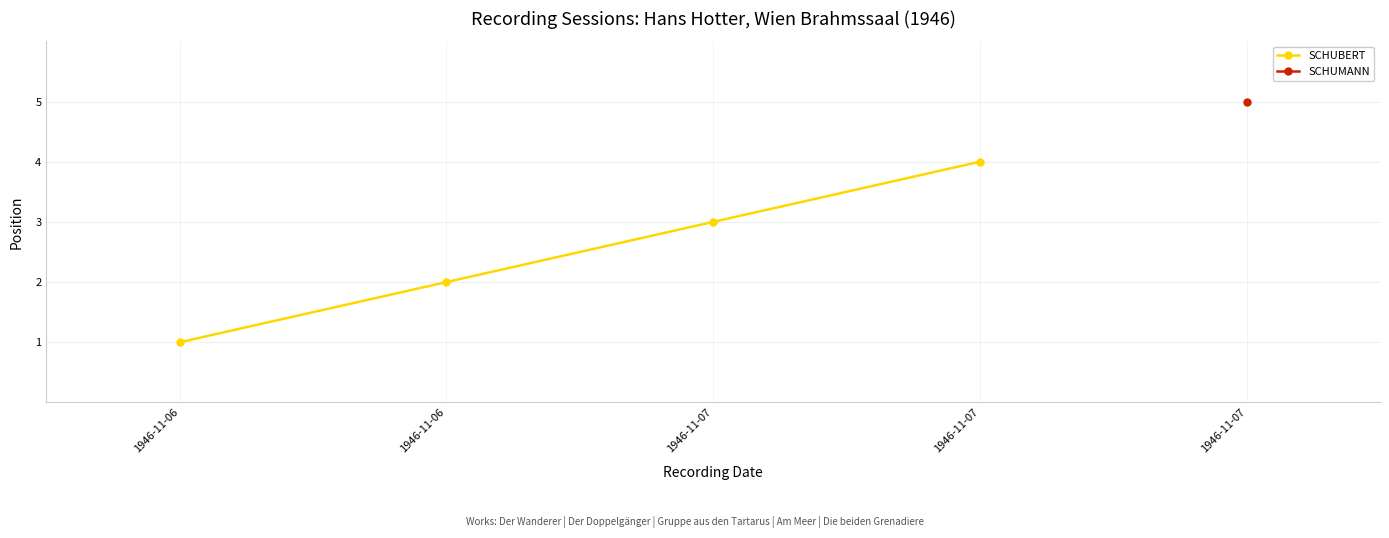

Is this an area chart (filled region under the line)?

No